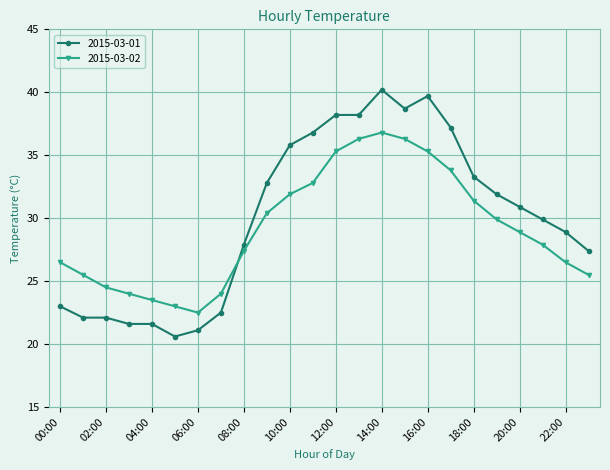

Which series has the widest spread of values?

2015-03-01